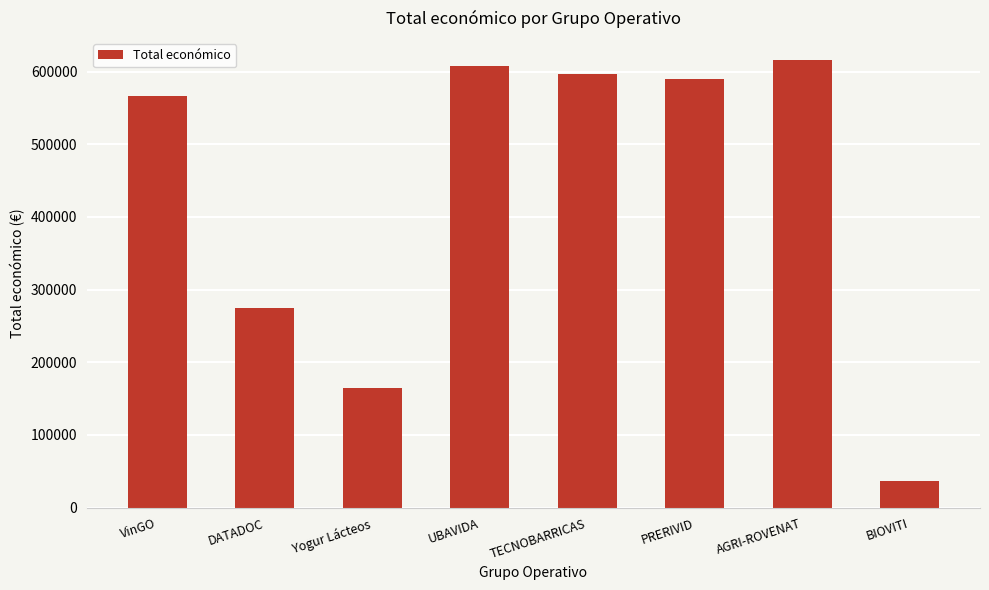

Reading right to left, what are all the values shown in this chart?

BIOVITI=36647	AGRI-ROVENAT=615375	PRERIVID=589731	TECNOBARRICAS=596384	UBAVIDA=607342	Yogur Lácteos=164600	DATADOC=274183	VinGO=566298